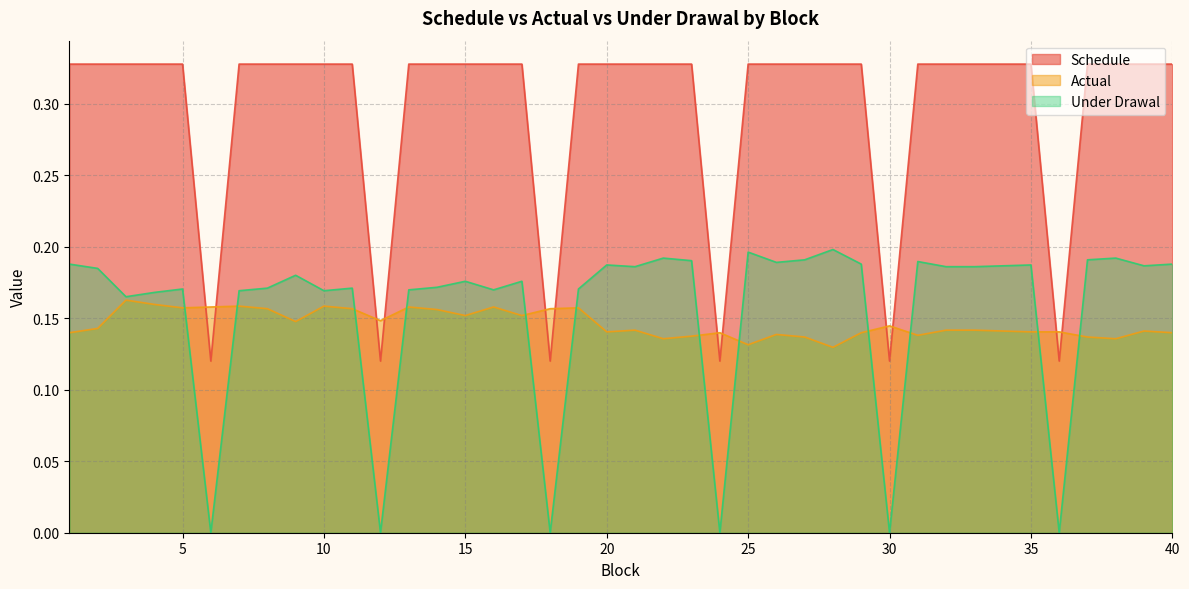

Reading left to right, what are all the values shown in this chart?

Schedule: 1=0.3	2=0.3	3=0.3	4=0.3	5=0.3	6=0.1	7=0.3	8=0.3	9=0.3	10=0.3	11=0.3	12=0.1	13=0.3	14=0.3	15=0.3	16=0.3	17=0.3	18=0.1	19=0.3	20=0.3	21=0.3	22=0.3	23=0.3	24=0.1	25=0.3	26=0.3	27=0.3	28=0.3	29=0.3	30=0.1	31=0.3	32=0.3	33=0.3	34=0.3	35=0.3	36=0.1	37=0.3	38=0.3	39=0.3	40=0.3
Actual: 1=0.1	2=0.1	3=0.2	4=0.2	5=0.2	6=0.2	7=0.2	8=0.2	9=0.1	10=0.2	11=0.2	12=0.1	13=0.2	14=0.2	15=0.2	16=0.2	17=0.2	18=0.2	19=0.2	20=0.1	21=0.1	22=0.1	23=0.1	24=0.1	25=0.1	26=0.1	27=0.1	28=0.1	29=0.1	30=0.1	31=0.1	32=0.1	33=0.1	34=0.1	35=0.1	36=0.1	37=0.1	38=0.1	39=0.1	40=0.1
Under Drawal: 1=0.2	2=0.2	3=0.2	4=0.2	5=0.2	6=0.0	7=0.2	8=0.2	9=0.2	10=0.2	11=0.2	12=0.0	13=0.2	14=0.2	15=0.2	16=0.2	17=0.2	18=0.0	19=0.2	20=0.2	21=0.2	22=0.2	23=0.2	24=0.0	25=0.2	26=0.2	27=0.2	28=0.2	29=0.2	30=0.0	31=0.2	32=0.2	33=0.2	34=0.2	35=0.2	36=0.0	37=0.2	38=0.2	39=0.2	40=0.2